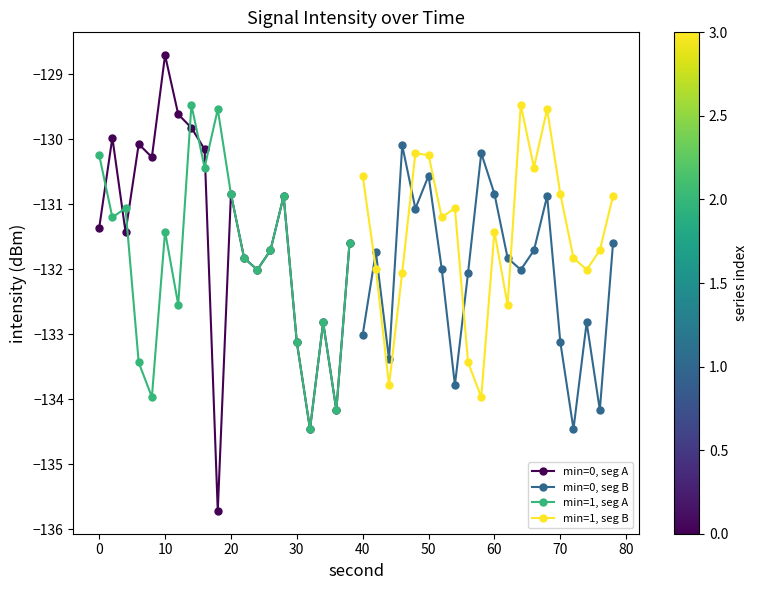

Is it true that min=1, seg A equals -203.1 at 0?

False